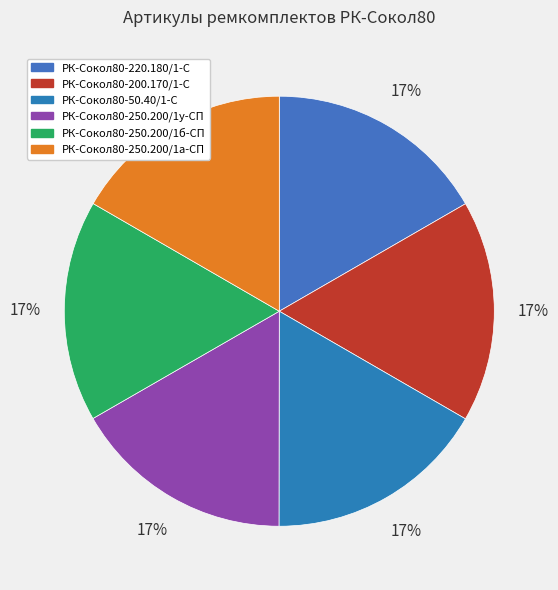

The РК-Сокол80-250.200/1б-СП slice represents 17% of the pie. True or false?

True